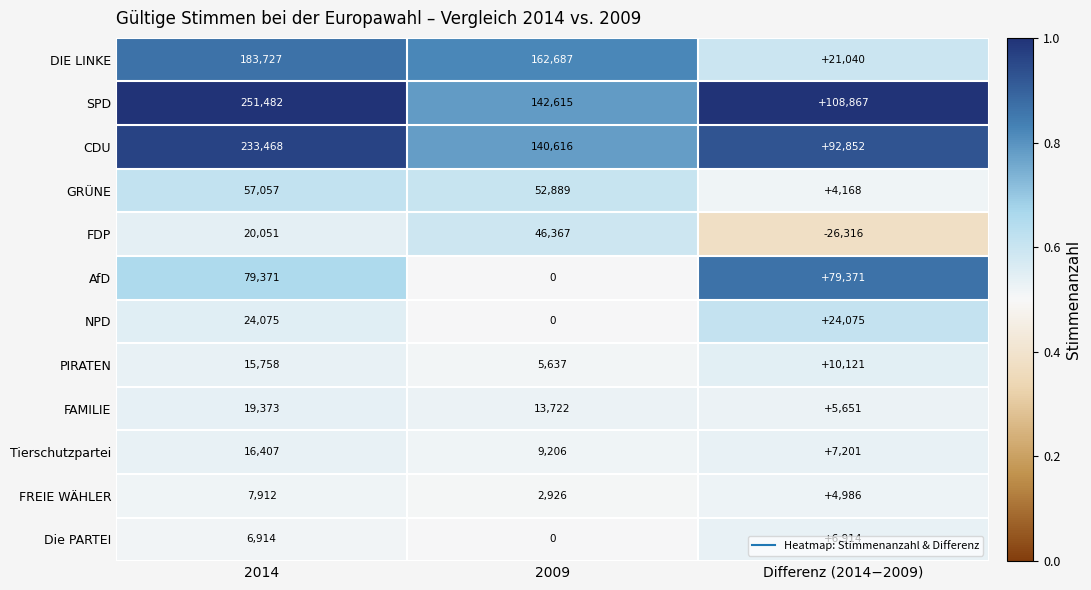

What is the average value of the DIE LINKE series?

122485